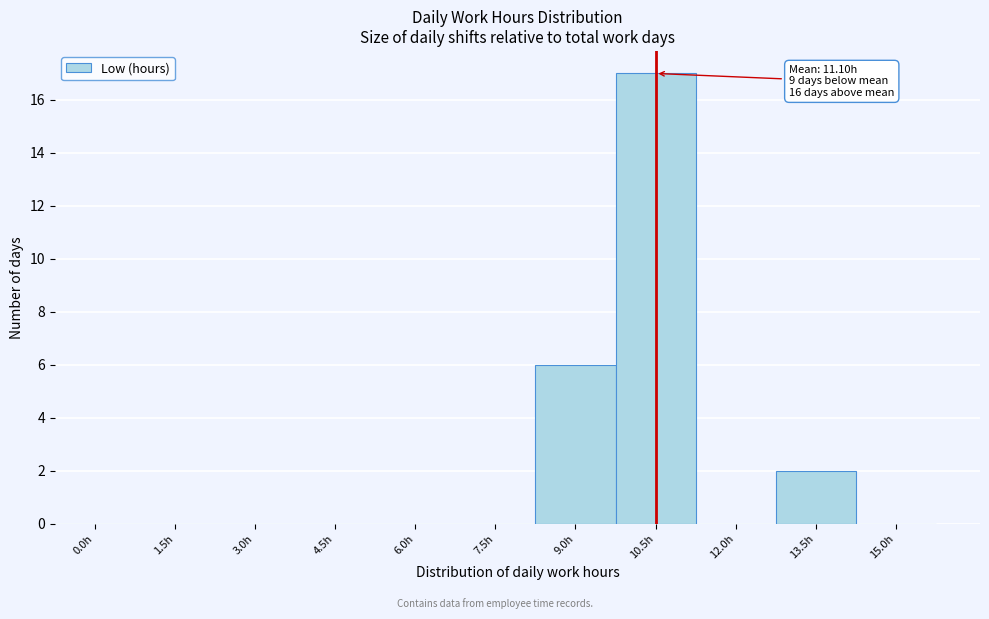

Reading right to left, extract all data points from this chart.

15.0h=0	13.5h=2	12.0h=0	10.5h=17	9.0h=6	7.5h=0	6.0h=0	4.5h=0	3.0h=0	1.5h=0	0.0h=0